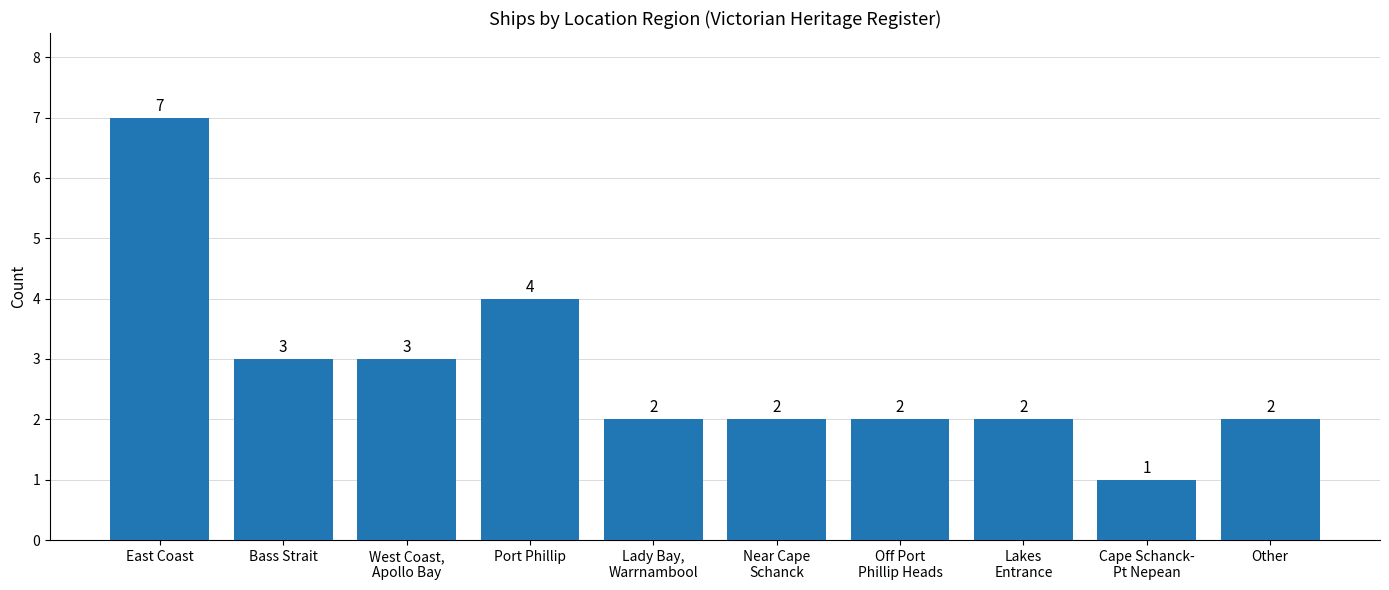

At which label is the value closest to 4?

Port Phillip